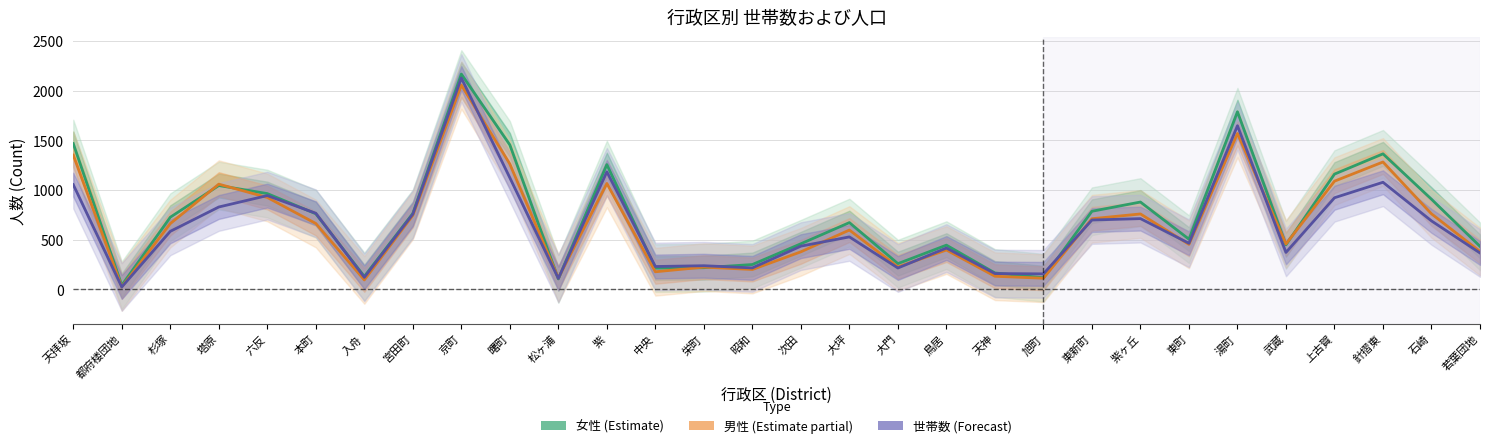

How many values in the 男性 (Population) series exceed 663?

14